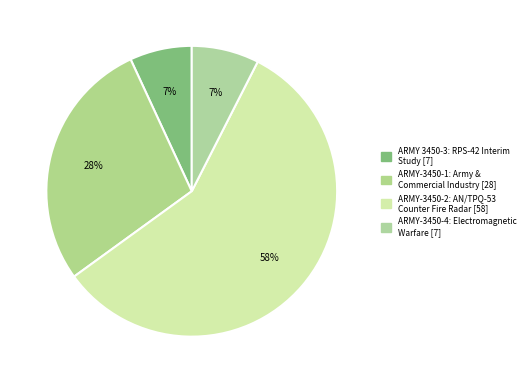

To the nearest percent, what portion does ARMY-3450-2: AN/TPQ-53 Counter Fire Radar represent?

58%